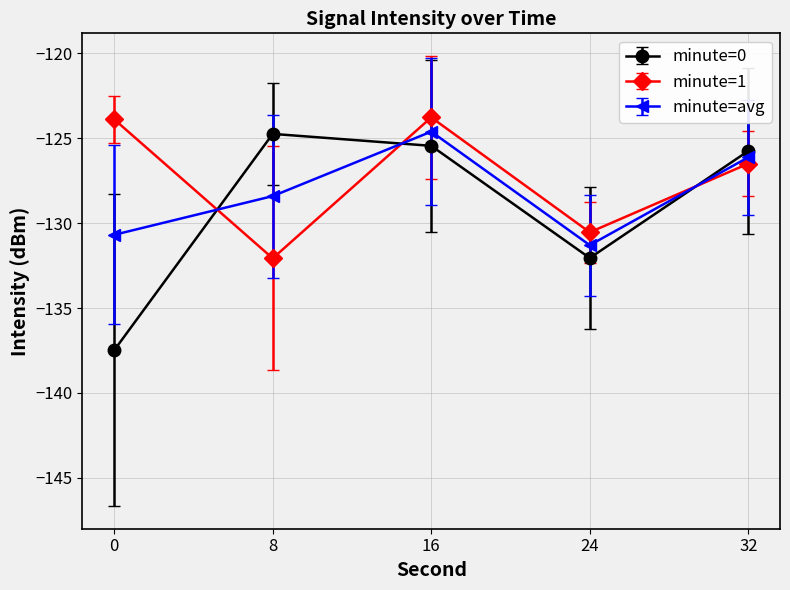

At which label is minute=0 closest to -131?

24